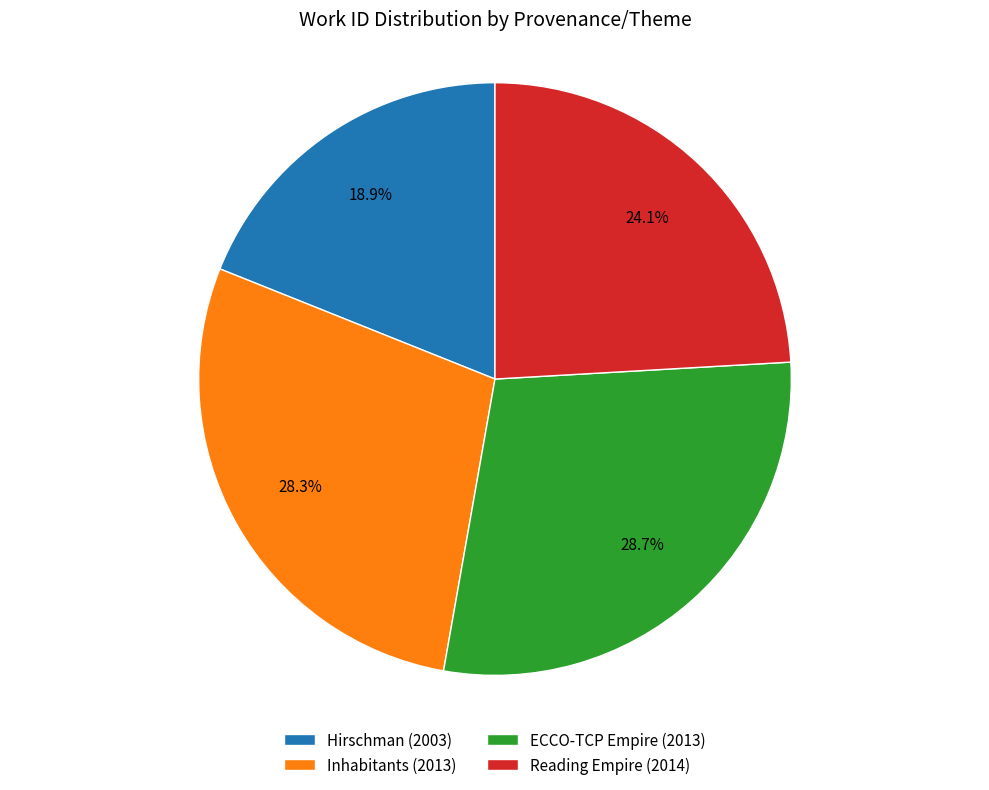

How many segments does this pie chart have?

4